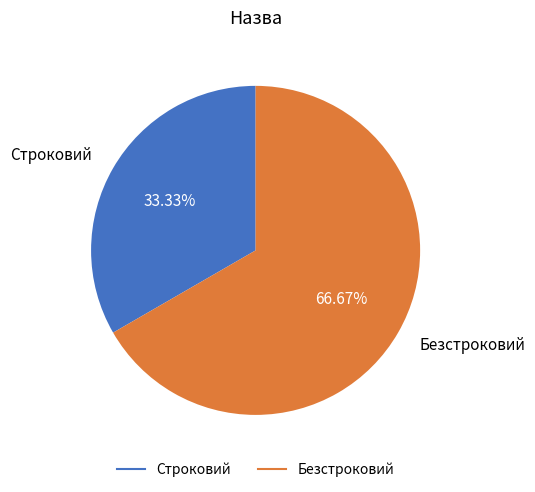

What percentage is the Строковий slice, to the nearest percent?

33%